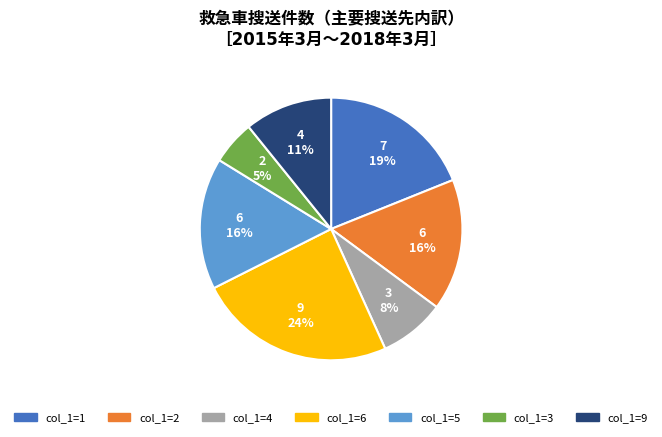

Between col_1=9 and col_1=3, which is larger?

col_1=9